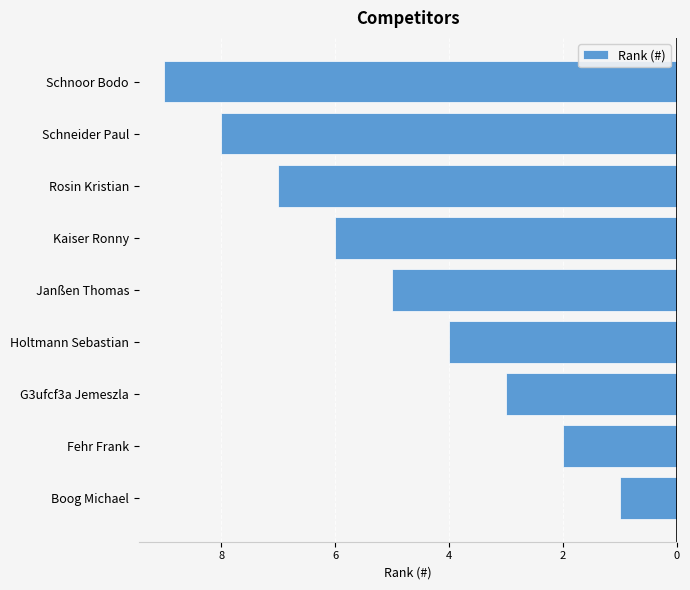

Are the bars grouped side by side (vs. stacked)?

No